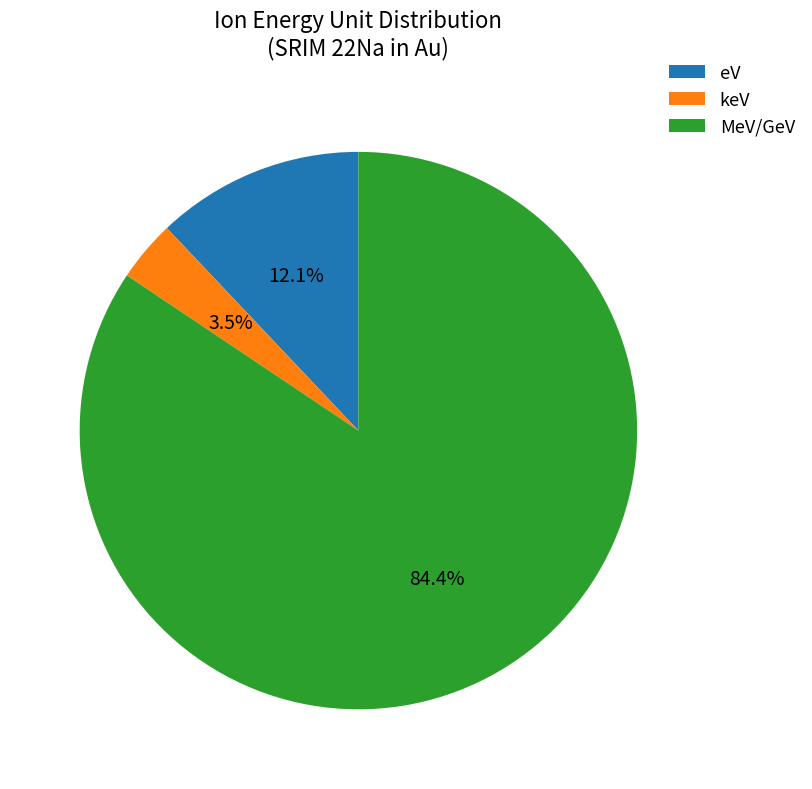

What is the total percentage of eV and keV?

15.6%